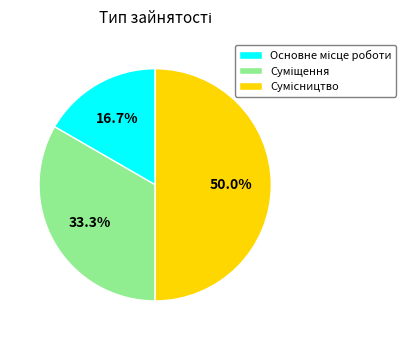

Count the number of slices in the pie.

3